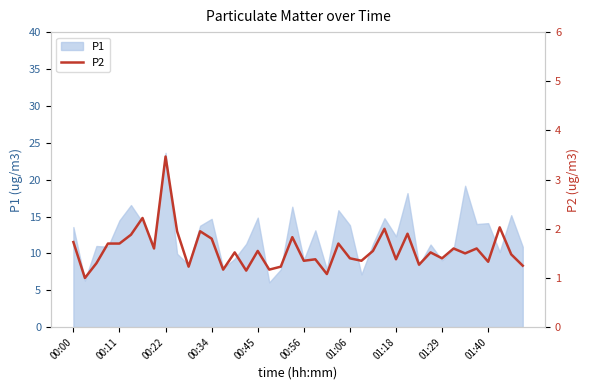

What is the change in value from 29 to 38?

-0.4